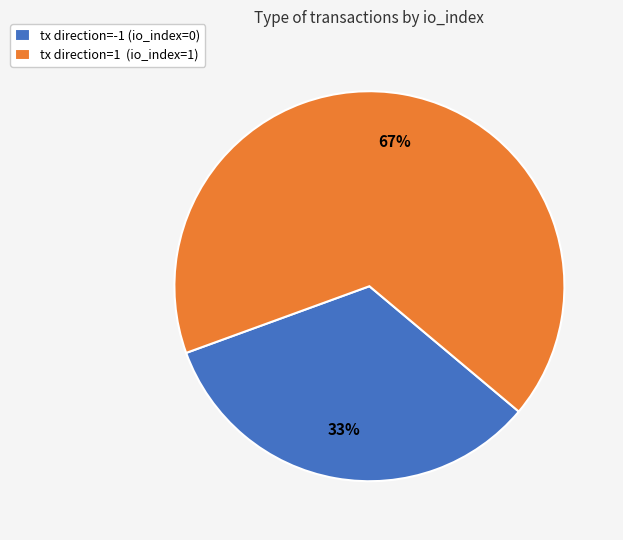

Which category has the biggest portion of the pie?

tx direction=1 (io_index=1)